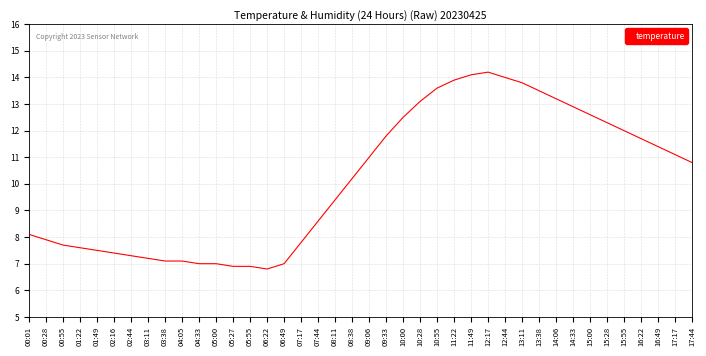

Which label corresponds to the largest value in the chart?

12:17